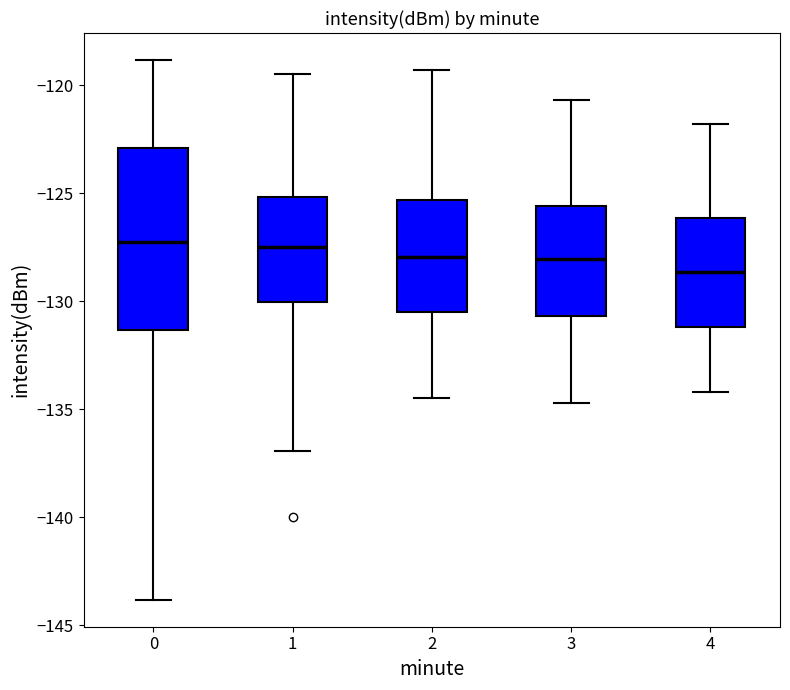

Where does the median line of the box at x = 1 sit on the y-axis? The values are not printed on the chart, so give them approximately, as read against the axis.

-127.5